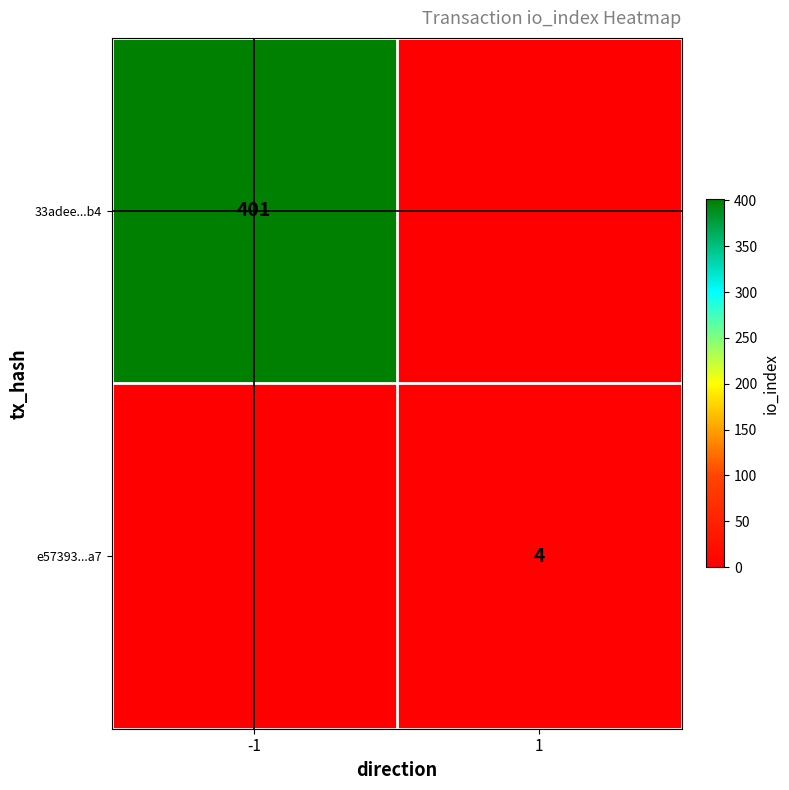

The 33adee...b4 series shows 401 at -1. True or false?

True